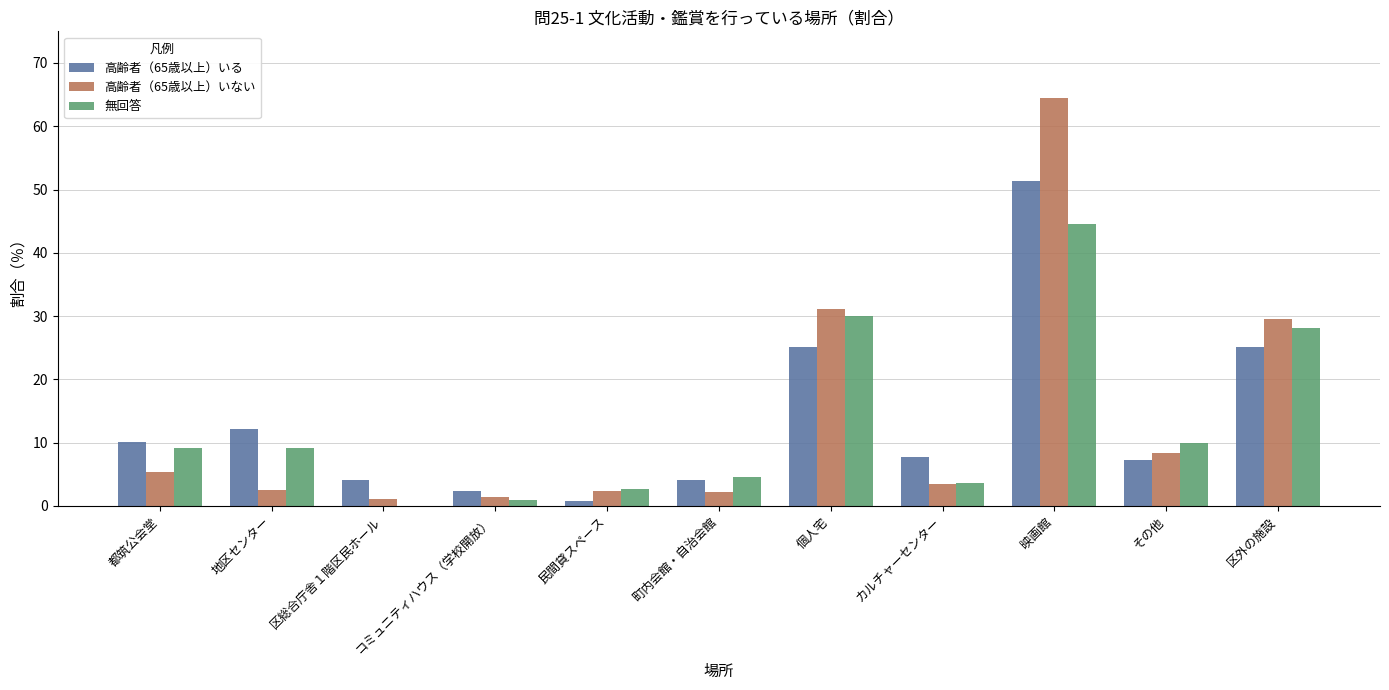

Are the bars grouped side by side (vs. stacked)?

Yes